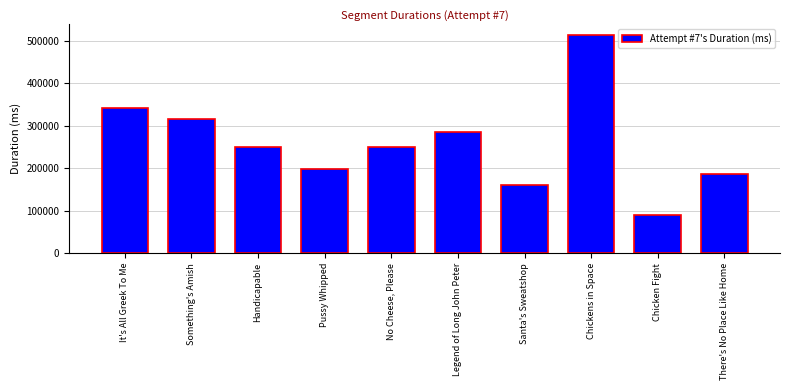

What position from the right is Chickens in Space?

3